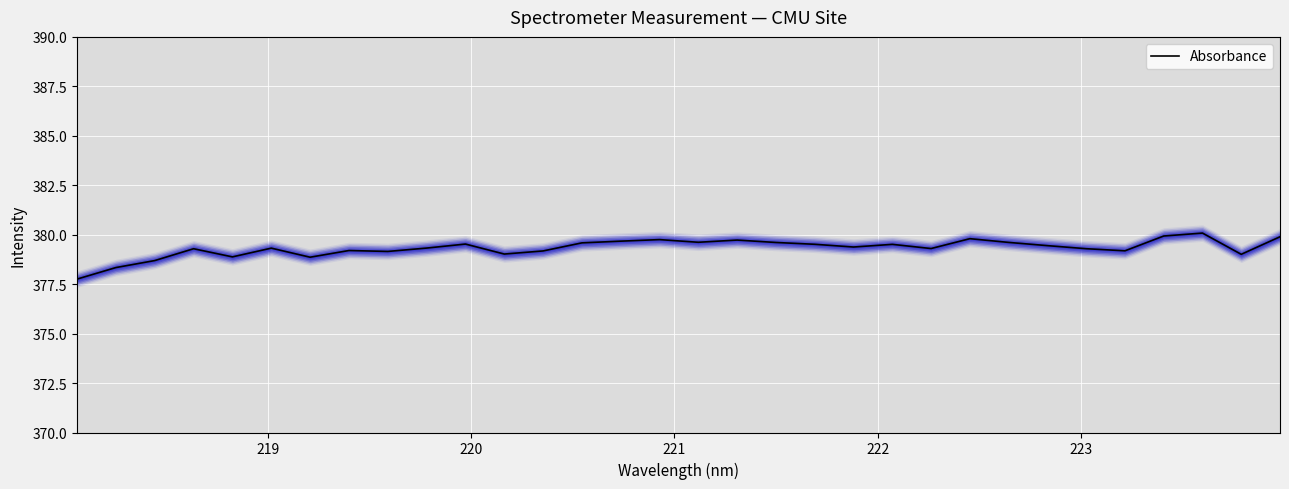

Is it true that the value at 218 is 557.4?

False